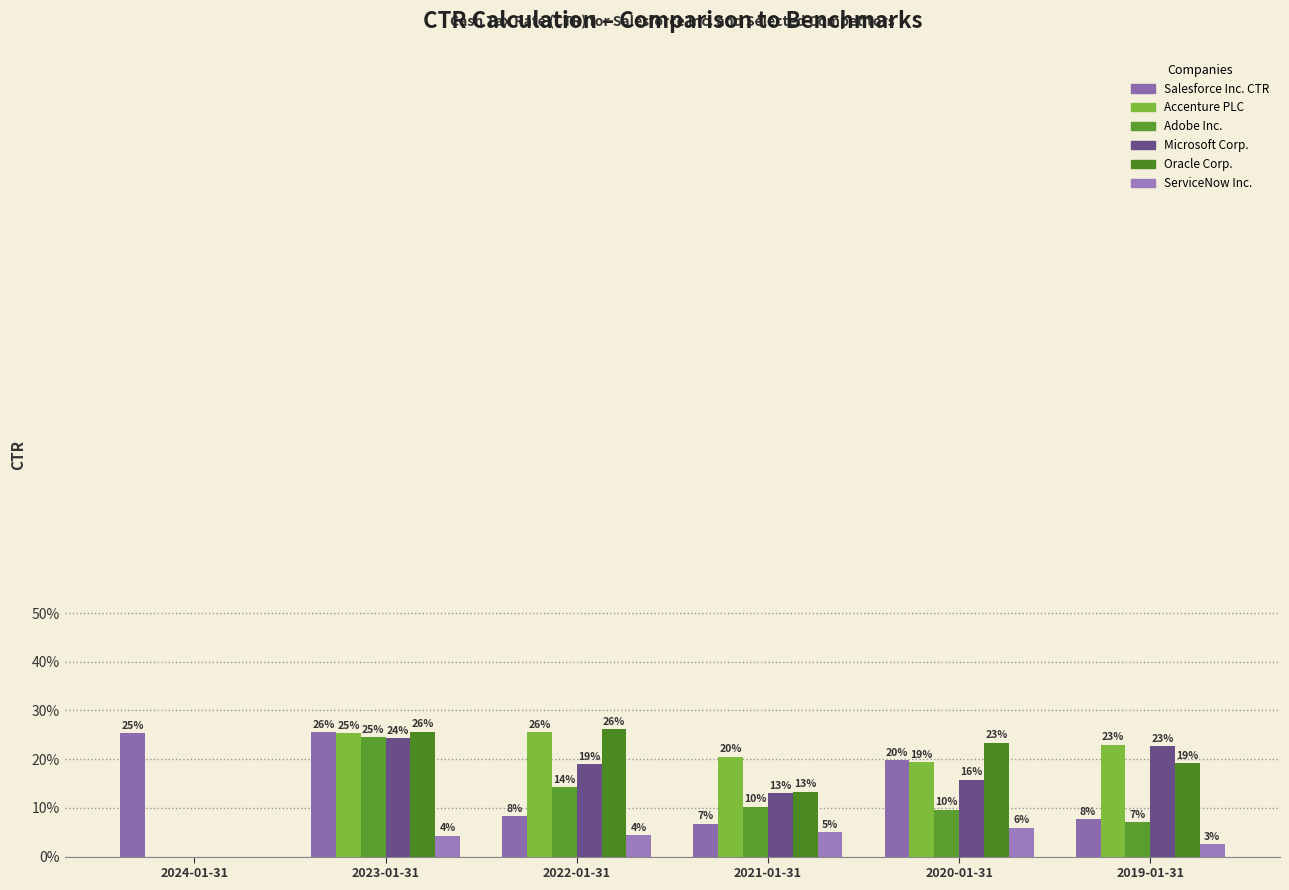

What is the label of the 4th bar from the left?

2021-01-31